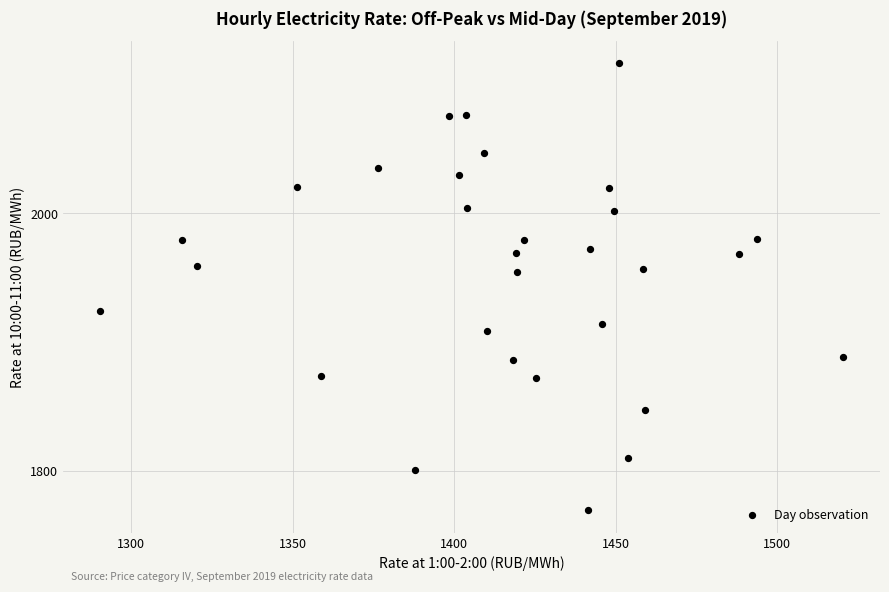

What is the range of X values (max minus min)?

229.8